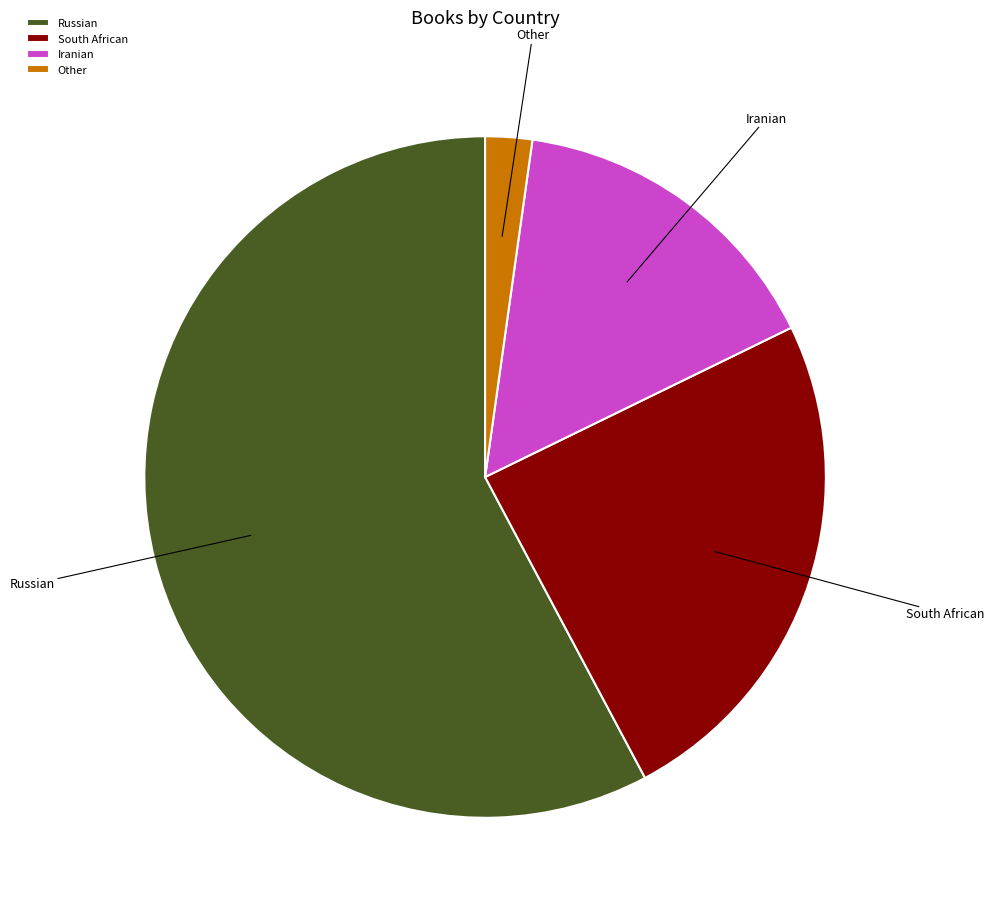

Which category has the biggest portion of the pie?

Russian